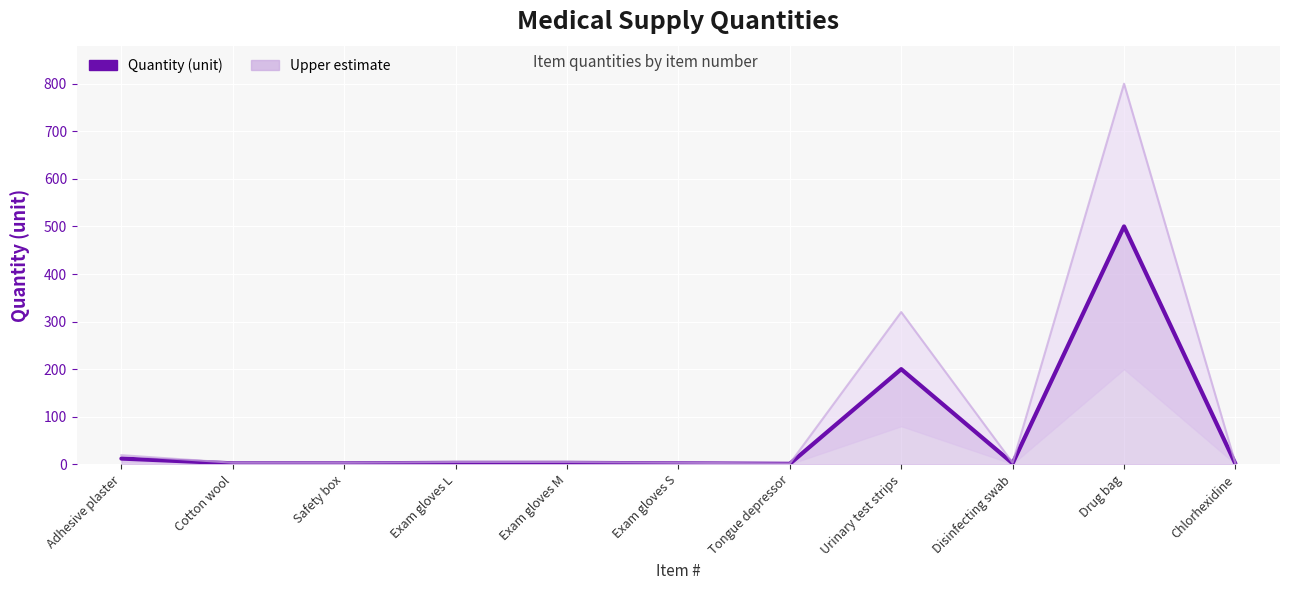

What is the maximum value for Upper estimate?

800.0